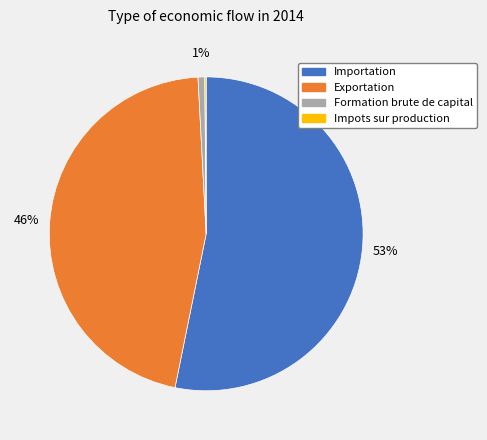

To the nearest percent, what is the average slice percentage?

25%